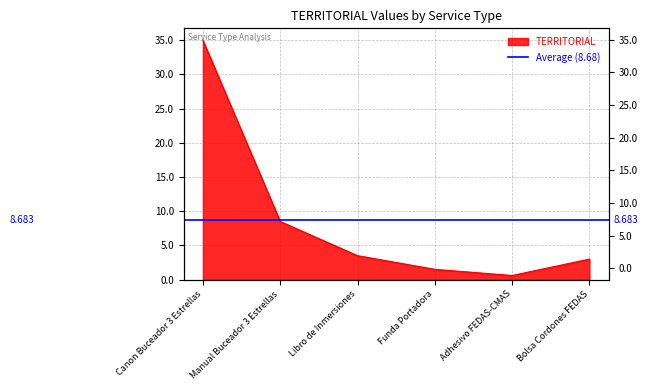

Which has a higher value, Adhesivo FEDAS-CMAS or Funda Portadora?

Funda Portadora